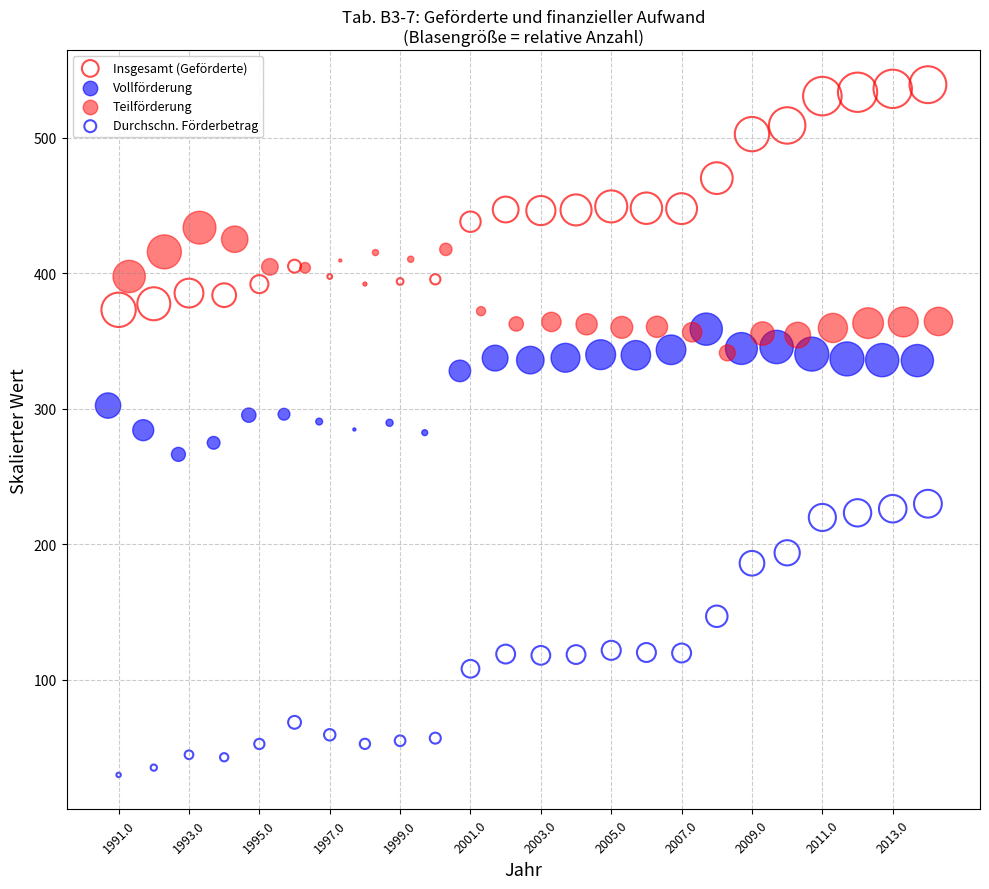

Which series contains the lowest Y value?

Durchschn. Förderbetrag